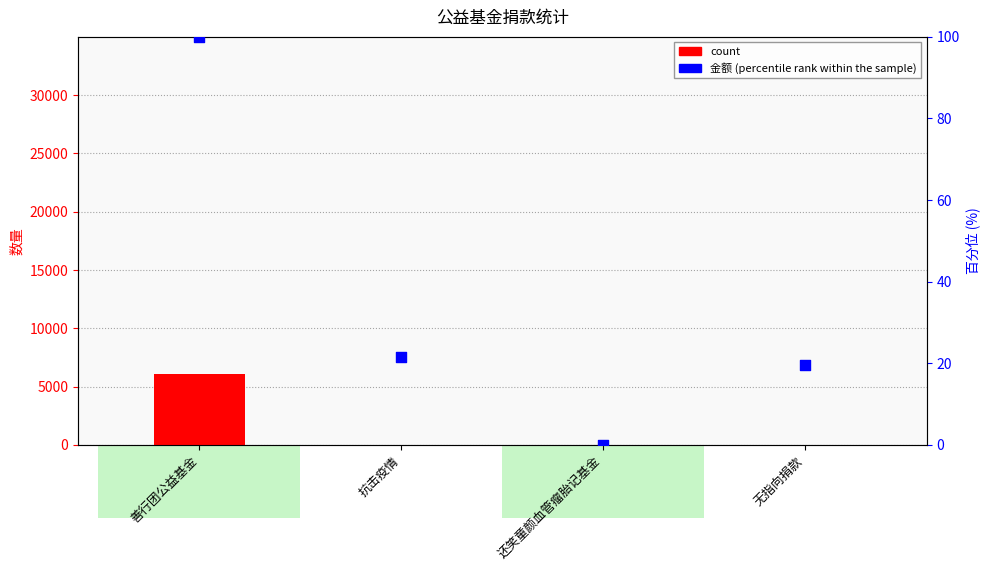

Which series contains the lowest Y value?

percentile rank within the sample